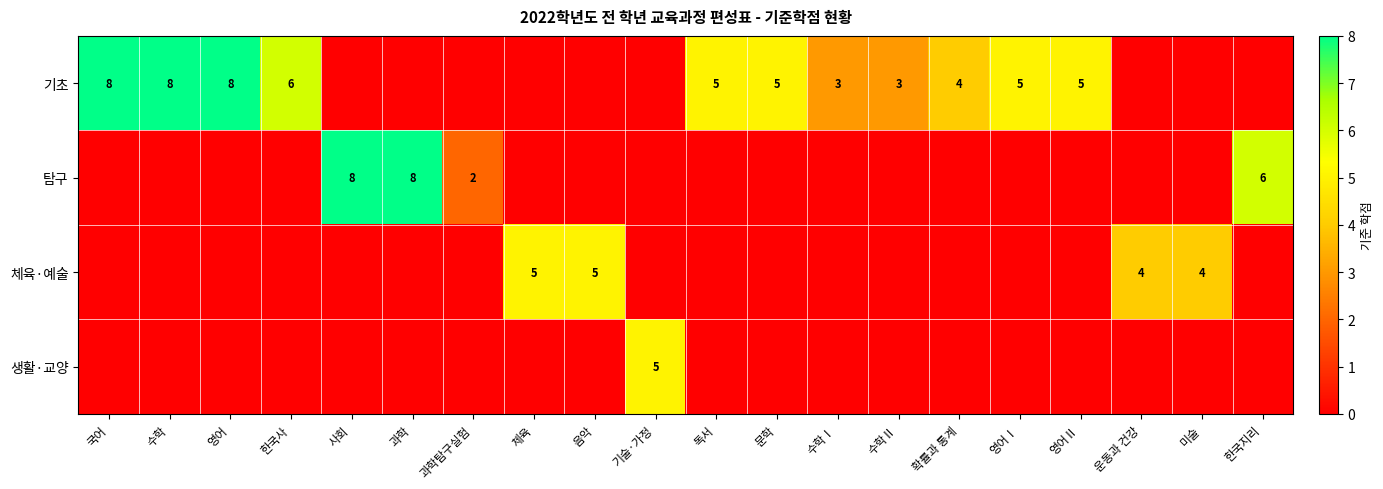

How many values in 체육·예술 are above zero?

4